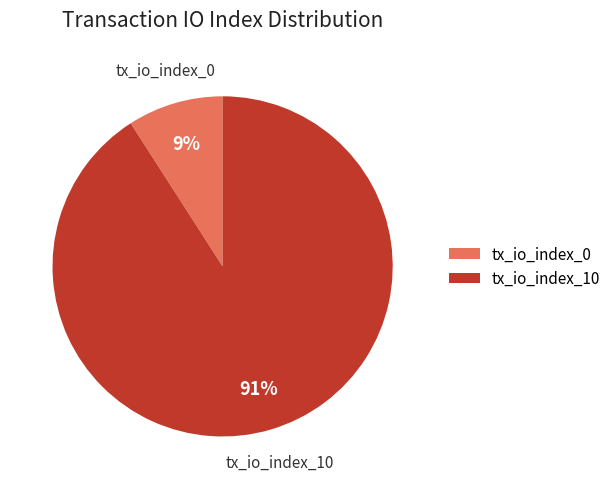

Which slice is the smallest?

tx_io_index_0